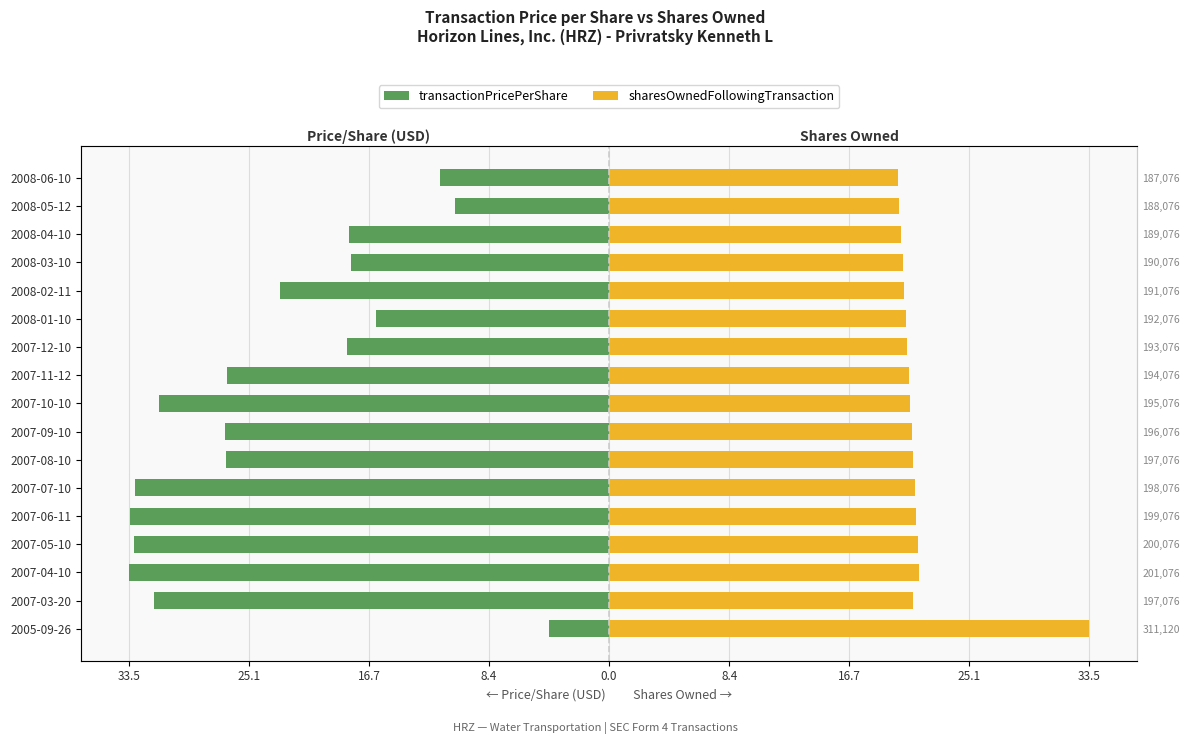

How many bars are there in each group?

2